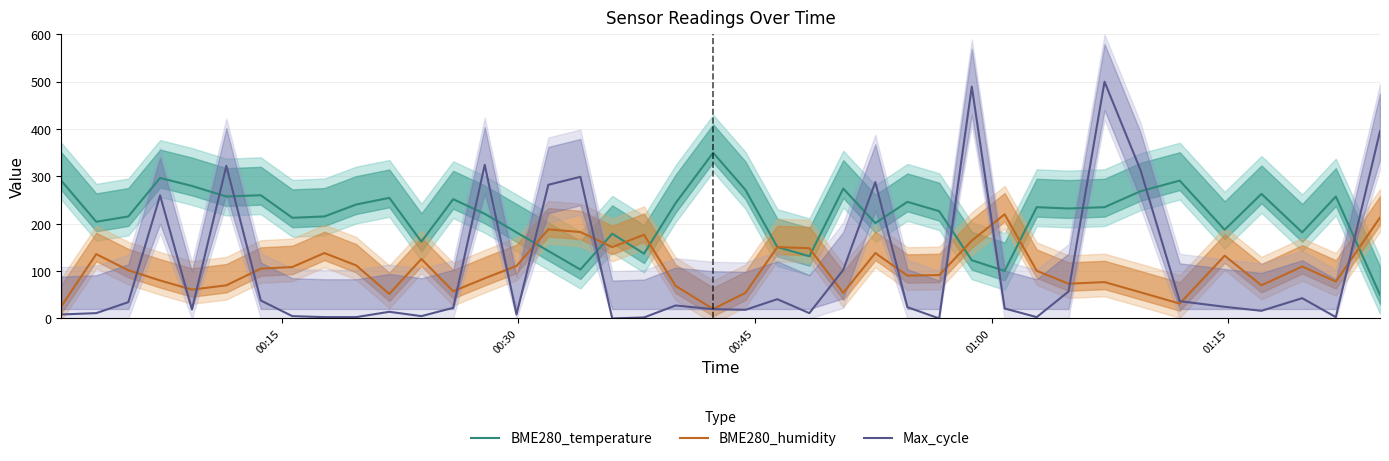

What is the maximum value for BME280_humidity?

220.0